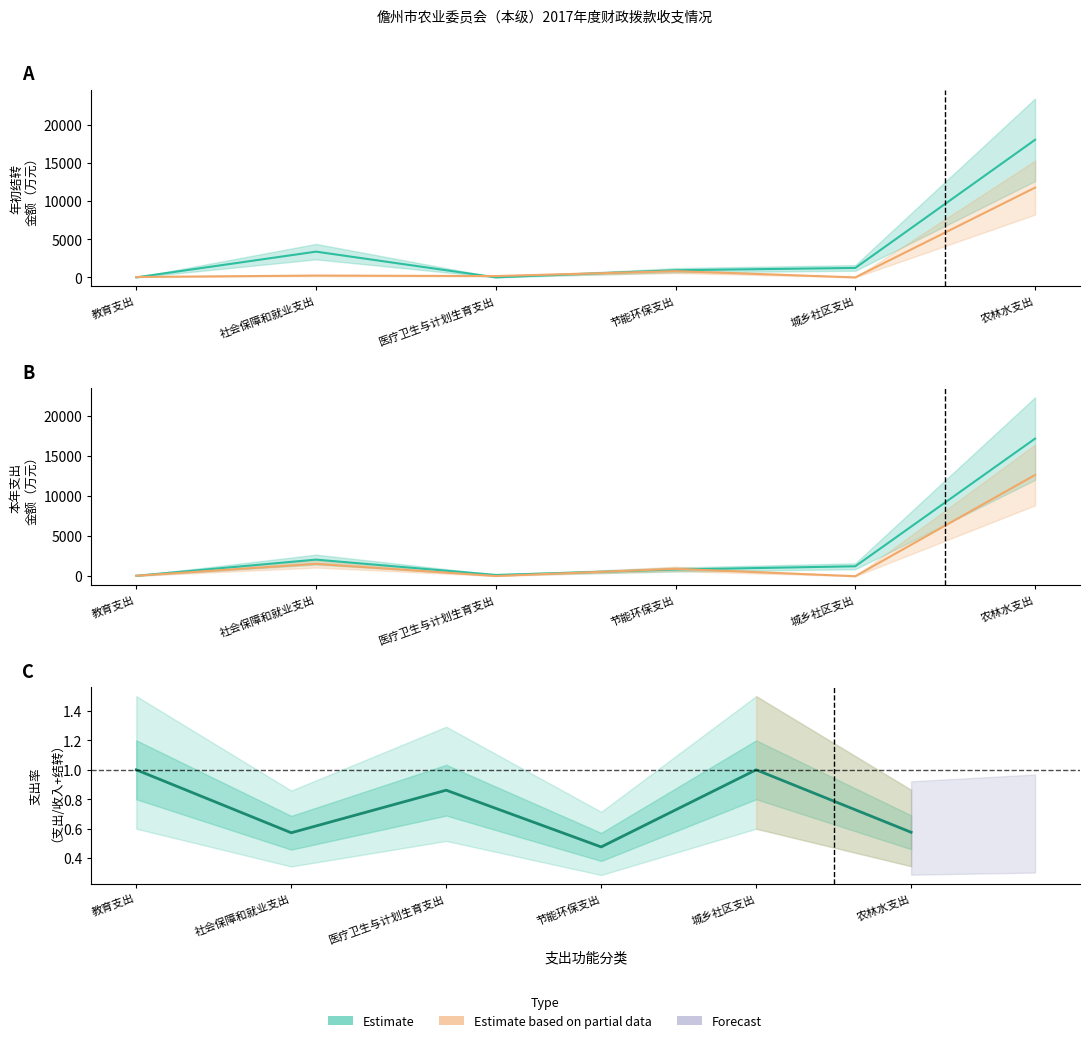

Reading left to right, transcribe all the data shown in this chart.

1.0	0.6	0.9	0.5	1.0	0.6